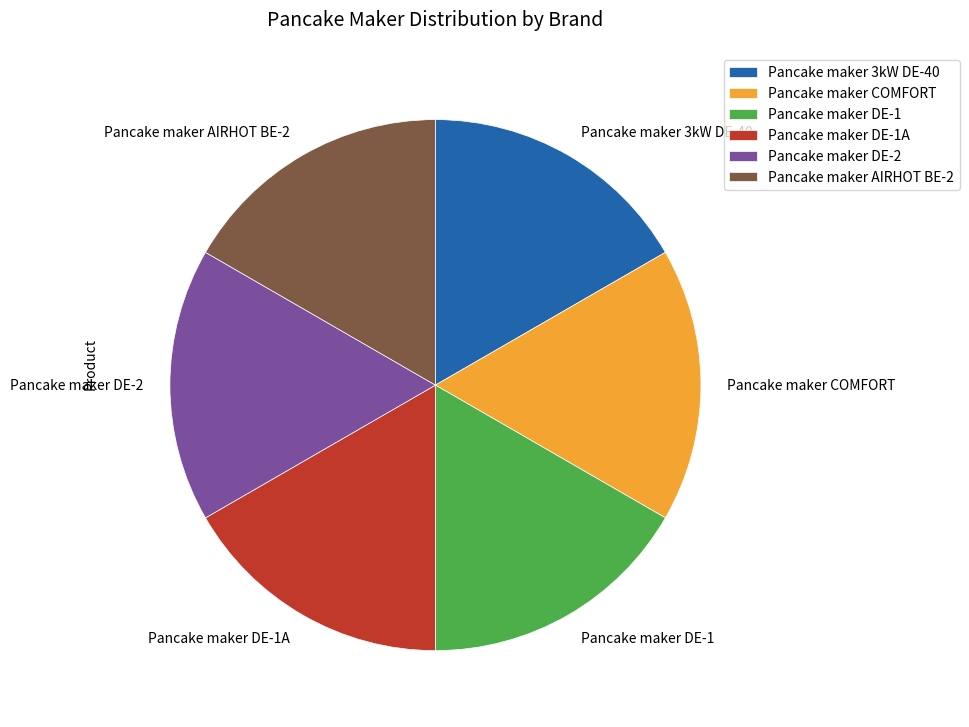

Does any single category account for the majority?

No